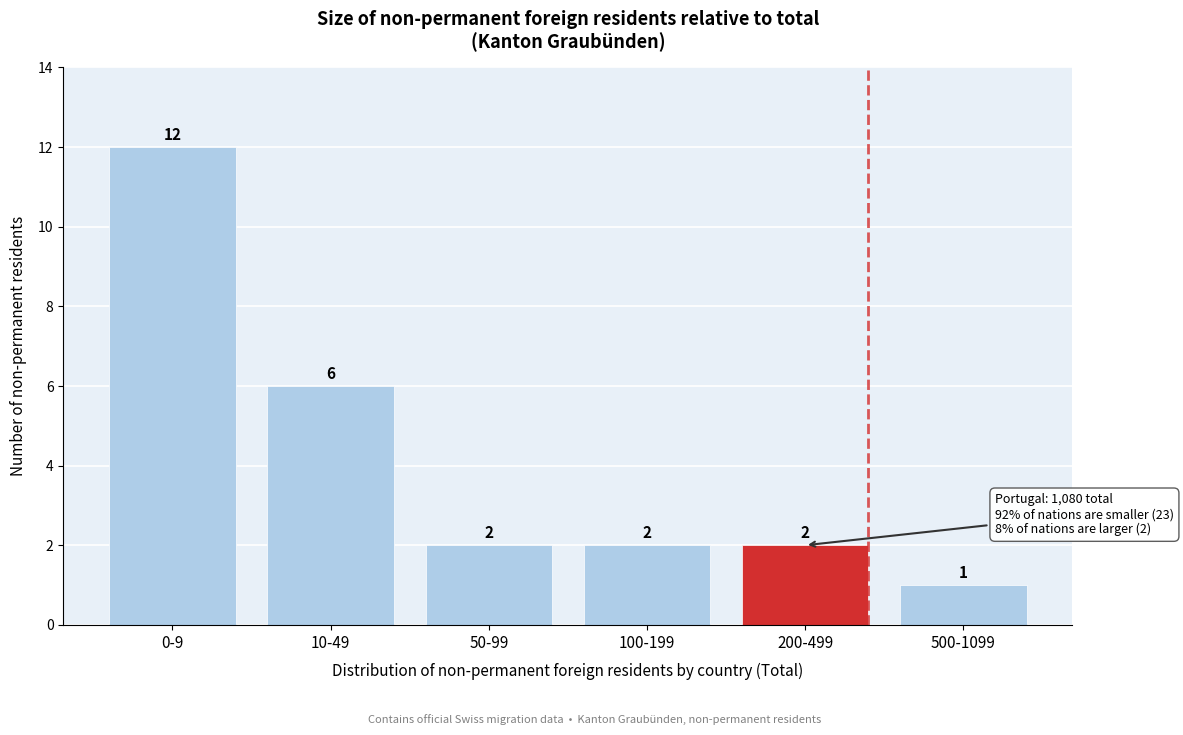

Reading right to left, list all the values displayed in this chart.

1	2	2	2	6	12